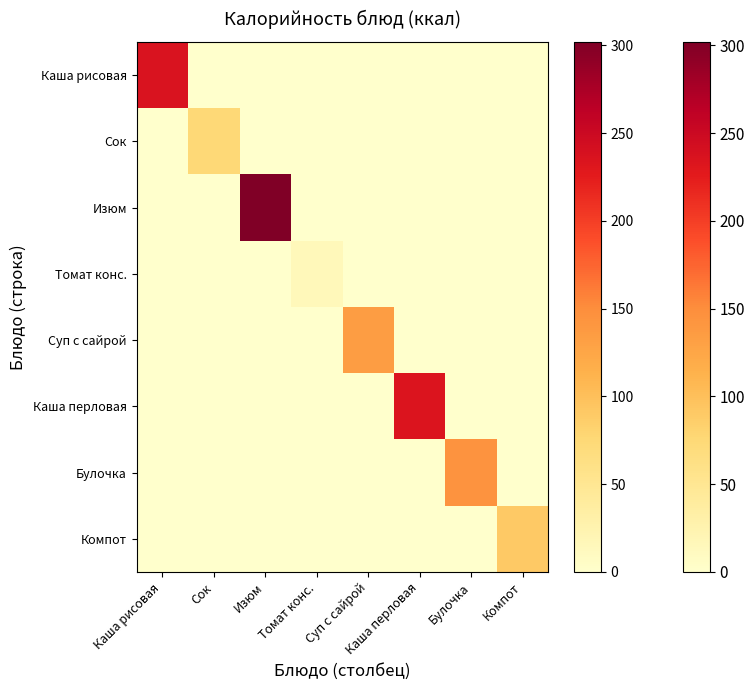

At Каша рисовая, list the series in order from smallest to largest.

Сок, Изюм, Томат конс., Суп с сайрой, Каша перловая, Булочка, Компот, Каша рисовая